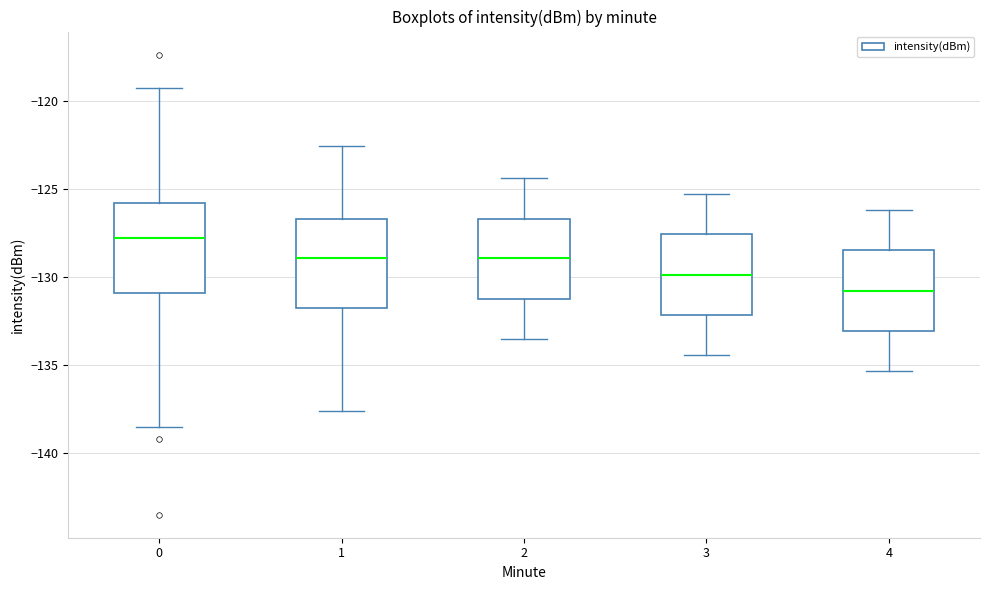

Reading left to right, transcribe this box plot: for each box, give where its median line is, the range the box spans, and where its two whiskers end, as read against the y-axis. The values are not printed on the chart, so give them approximately, as read against the axis.

0: median -128.0, box -131.0 to -126.0, whiskers -138.5 to -119.5
1: median -129.0, box -131.5 to -126.5, whiskers -137.5 to -122.5
2: median -129.0, box -131.0 to -126.5, whiskers -133.5 to -124.5
3: median -130.0, box -132.0 to -127.5, whiskers -134.5 to -125.5
4: median -131.0, box -133.0 to -128.5, whiskers -135.5 to -126.0